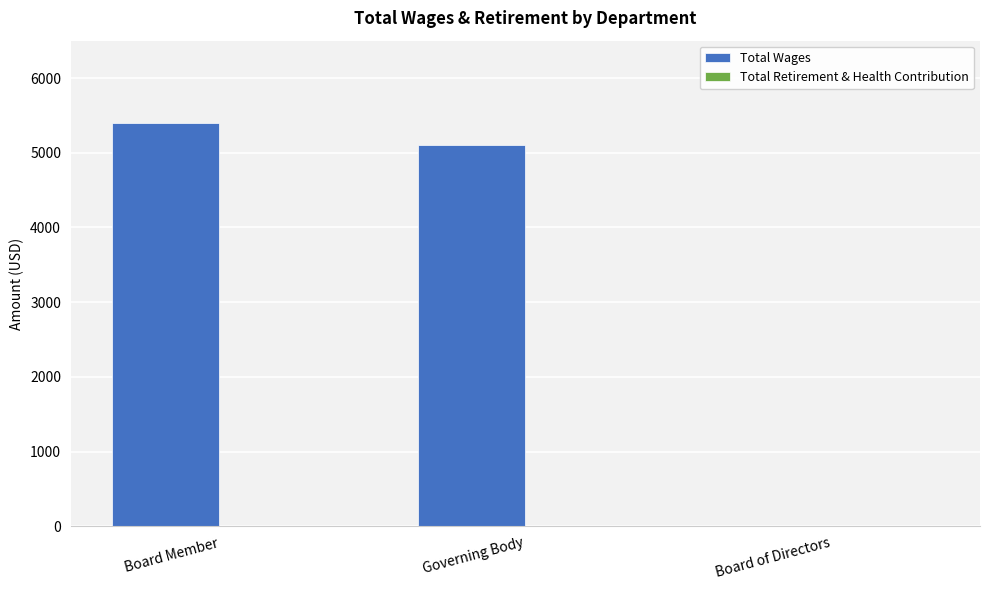

Where is the data nearest to the value 2700?

Governing Body